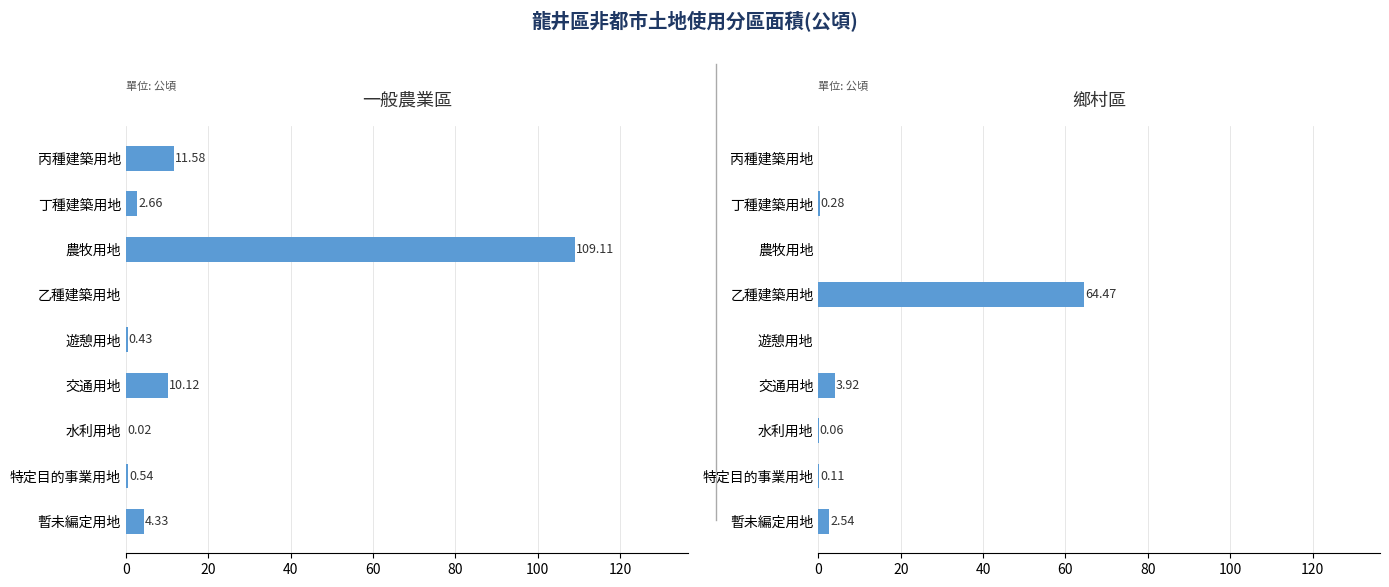

What are all the series names shown in the legend?

一般農業區_面積, 鄉村區_面積